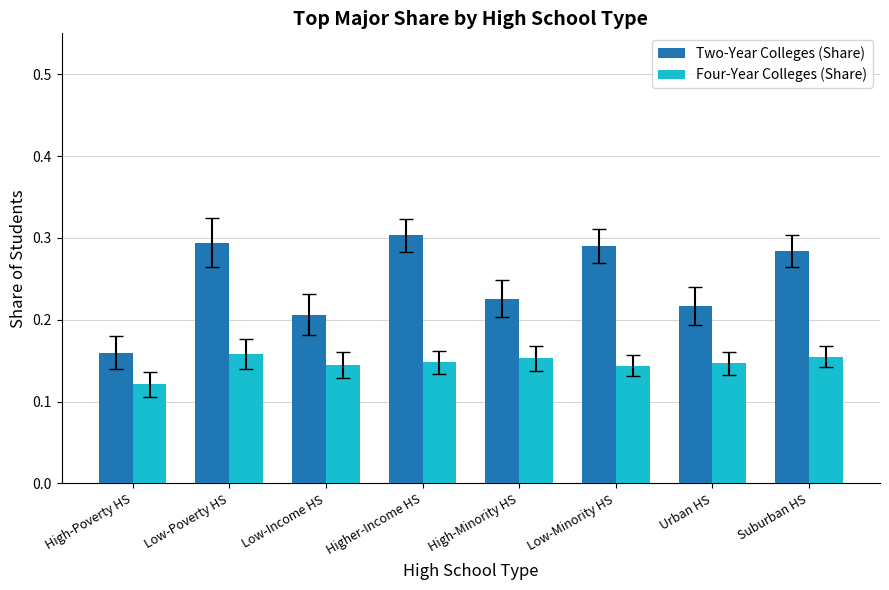

Where is Two-Year Colleges (Share) nearest to the value 0?

High-Poverty HS